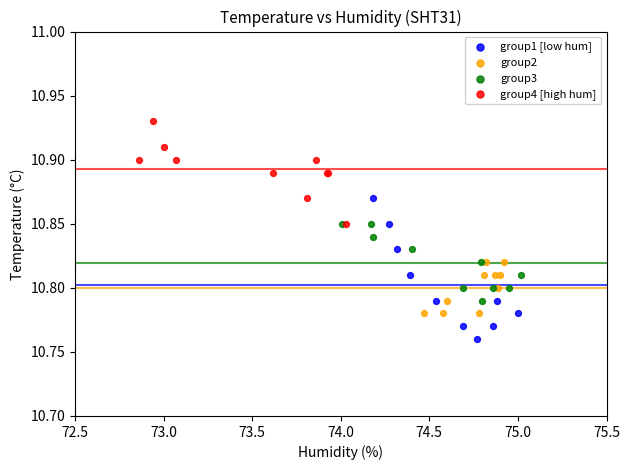

Which series contains the highest Y value?

group4 [high hum]